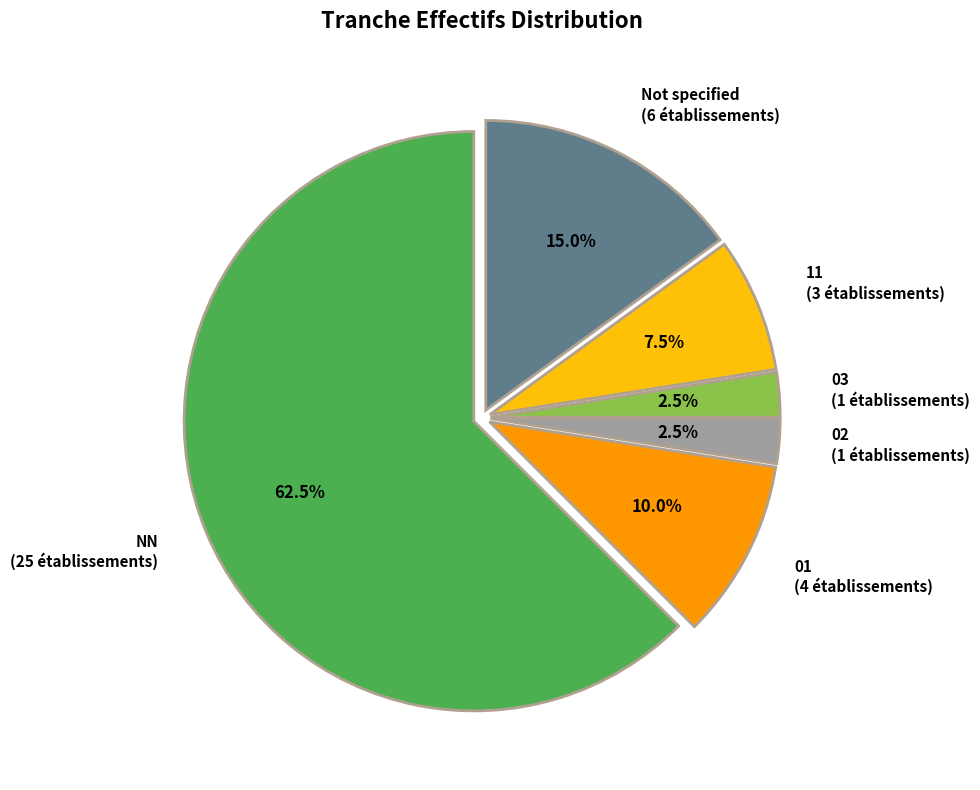

To the nearest percent, what is the difference between the largest and smallest slice percentages?

60%